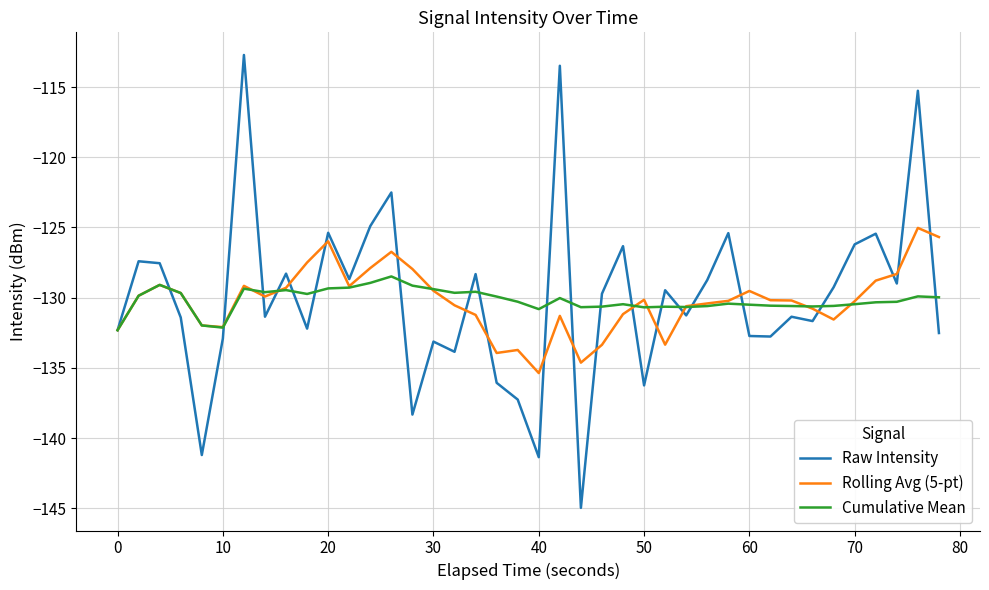

Which series has the widest spread of values?

Raw Intensity